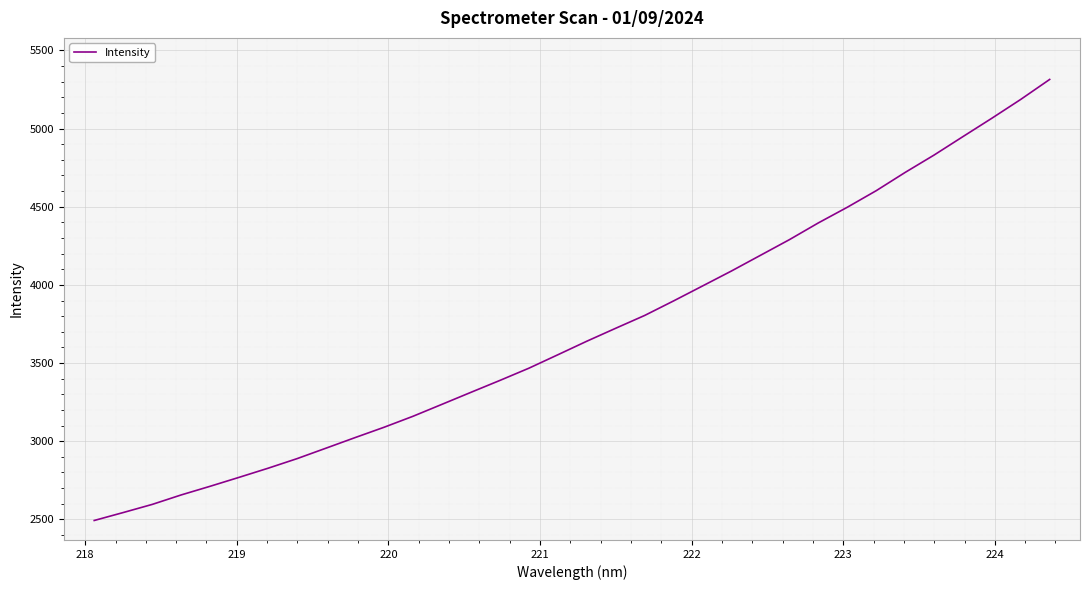

What is the maximum value shown in the chart?

5314.0